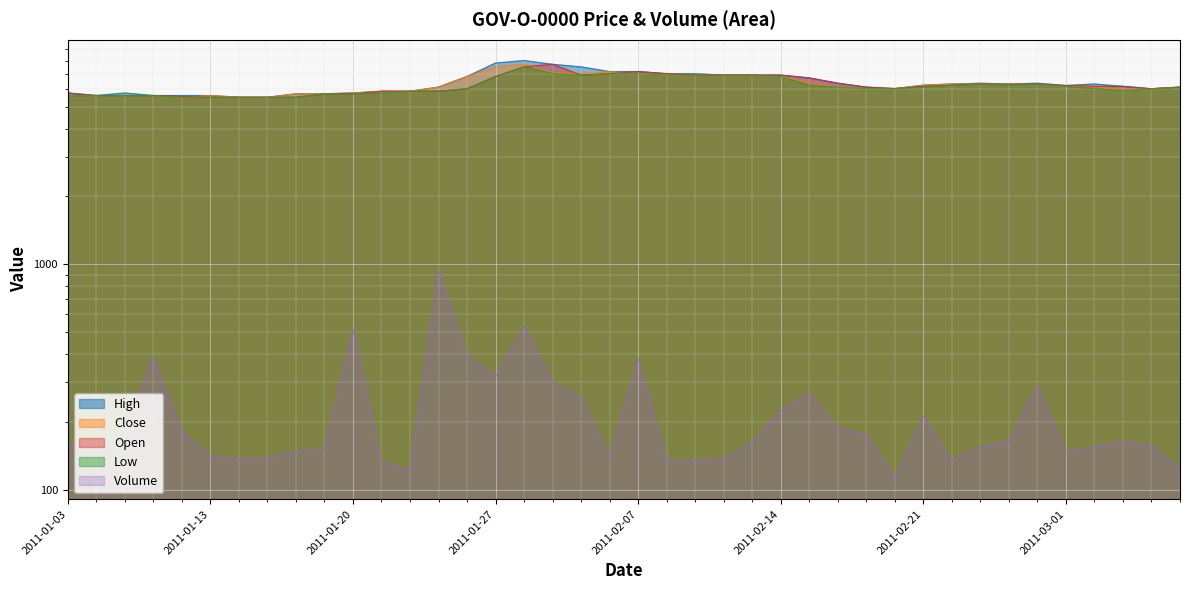

How many data points in Close are above 6150?

18